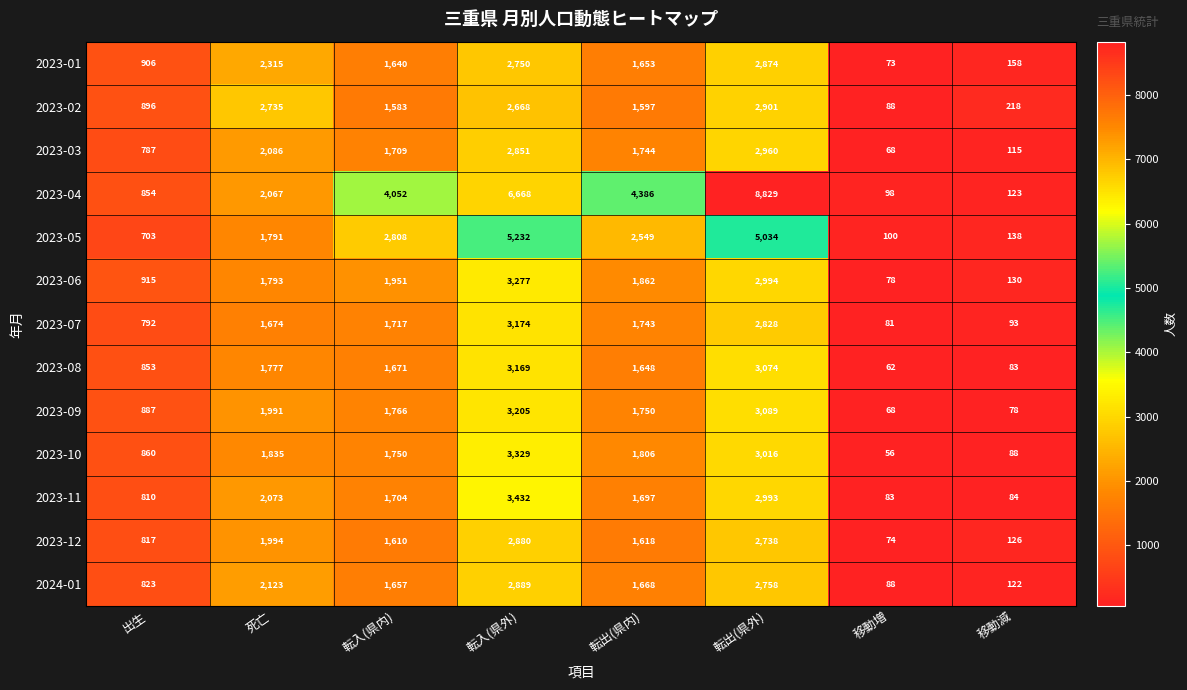

What is the total value across all series at 転入(県外)?

45524